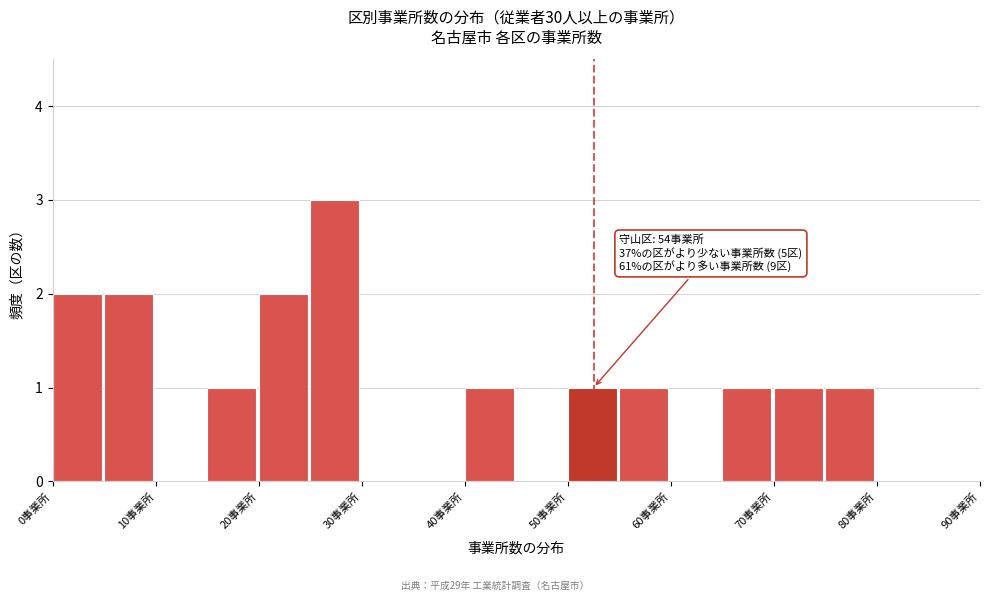

Which range on the x-axis has the tallest bar?

25 to 30